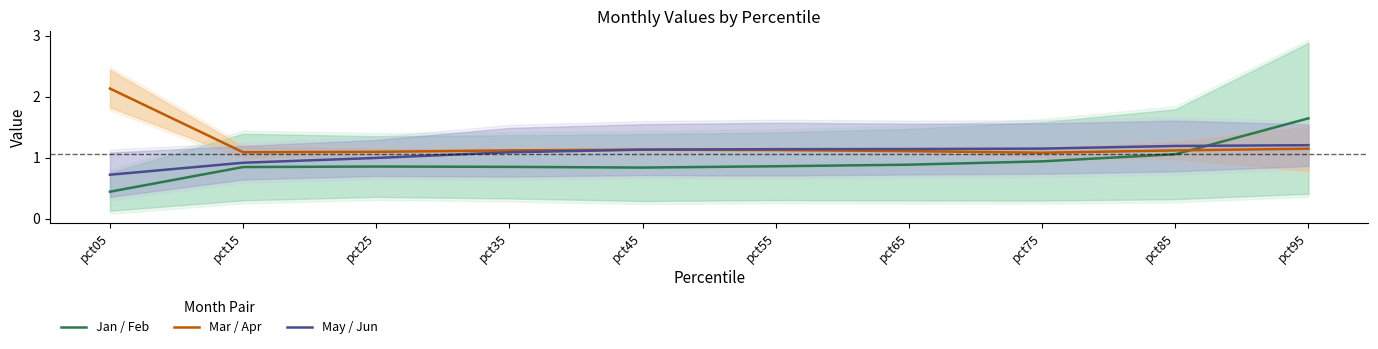

Rank the categories by Mar / Apr value from highest to lowest.

pct05, pct95, pct45, pct55, pct35, pct85, pct65, pct25, pct15, pct75